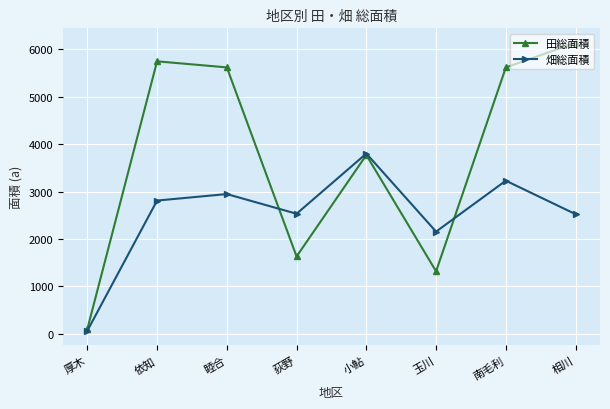

What is the average value of the 畑総面積 series?

2507